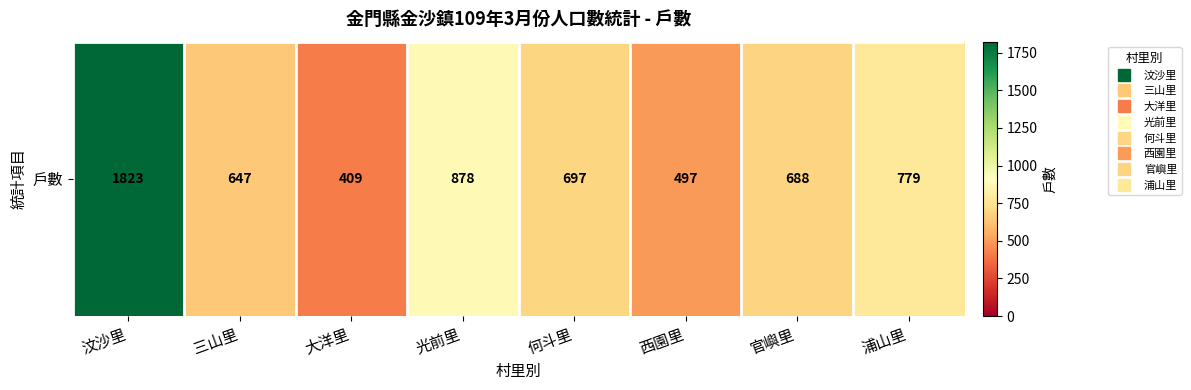

What is the maximum value shown in the chart?

1823